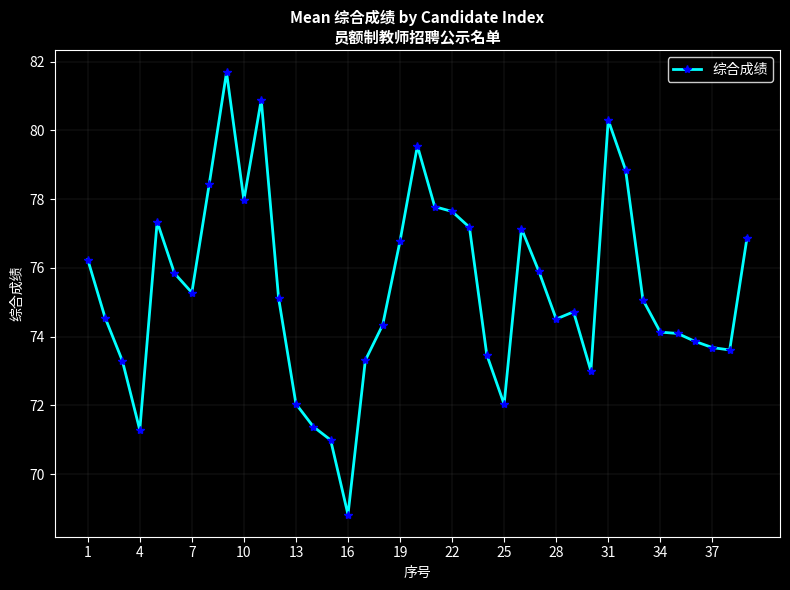

What is the minimum value shown in the chart?

68.8